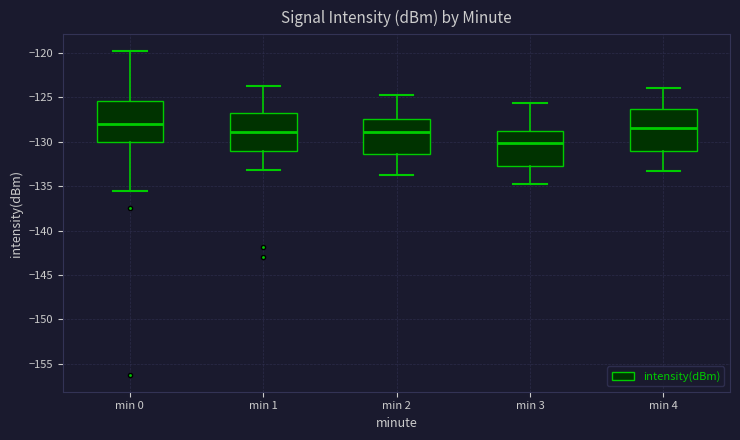

Reading left to right, read every box against the y-axis: the position of its median line, the range the box covers, and the ends of its whiskers. The values are not printed on the chart, so give them approximately, as read against the axis.

min 0: median -128.0, box -130.0 to -125.5, whiskers -135.5 to -120.0
min 1: median -129.0, box -131.0 to -127.0, whiskers -133.0 to -124.0
min 2: median -129.0, box -131.5 to -127.5, whiskers -133.5 to -124.5
min 3: median -130.0, box -132.5 to -128.5, whiskers -135.0 to -125.5
min 4: median -128.5, box -131.0 to -126.5, whiskers -133.5 to -124.0